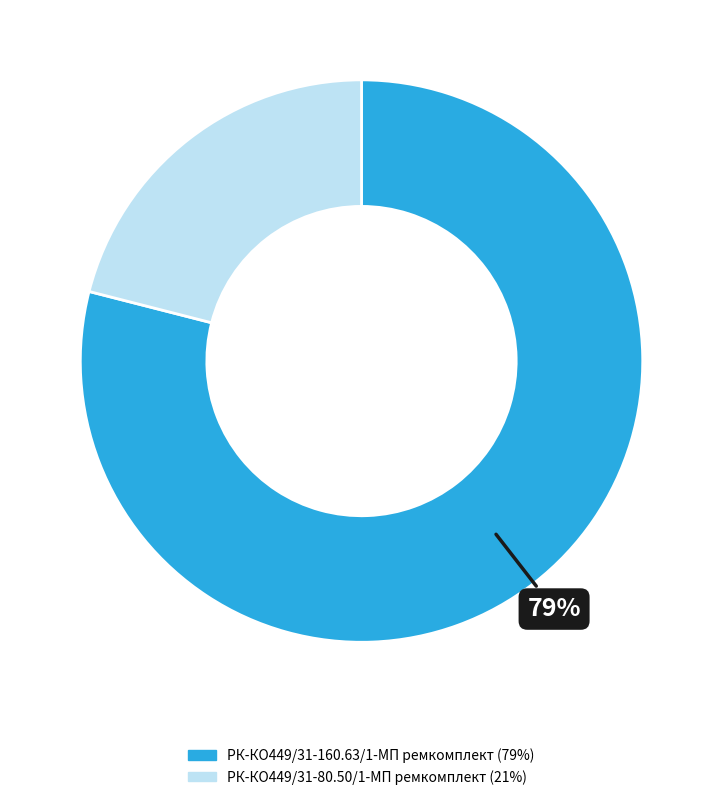

Combined, do РК-КО449/31-80.50/1-МП ремкомплект and РК-КО449/31-160.63/1-МП ремкомплект account for over 50%?

Yes